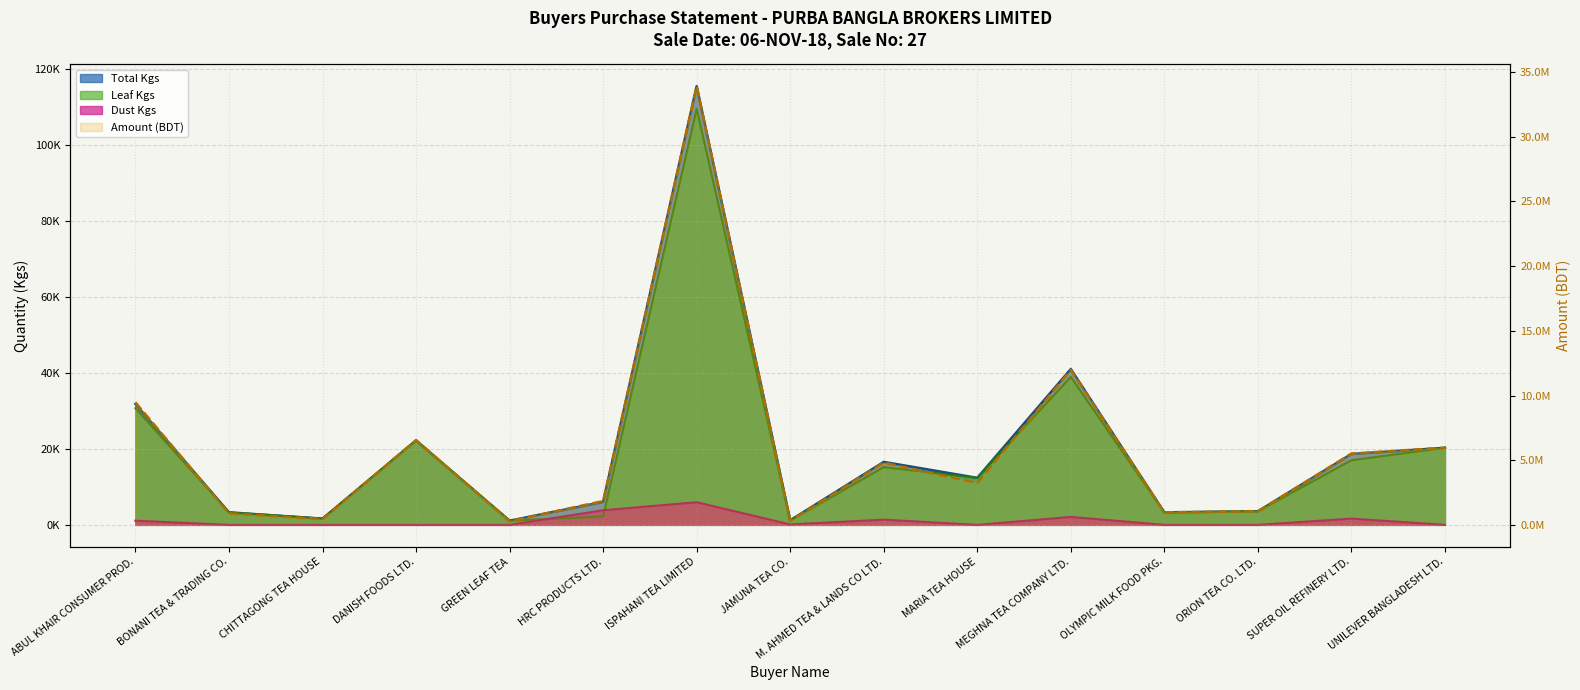

Where is Total Kgs nearest to the value 58260?

MEGHNA TEA COMPANY LTD.